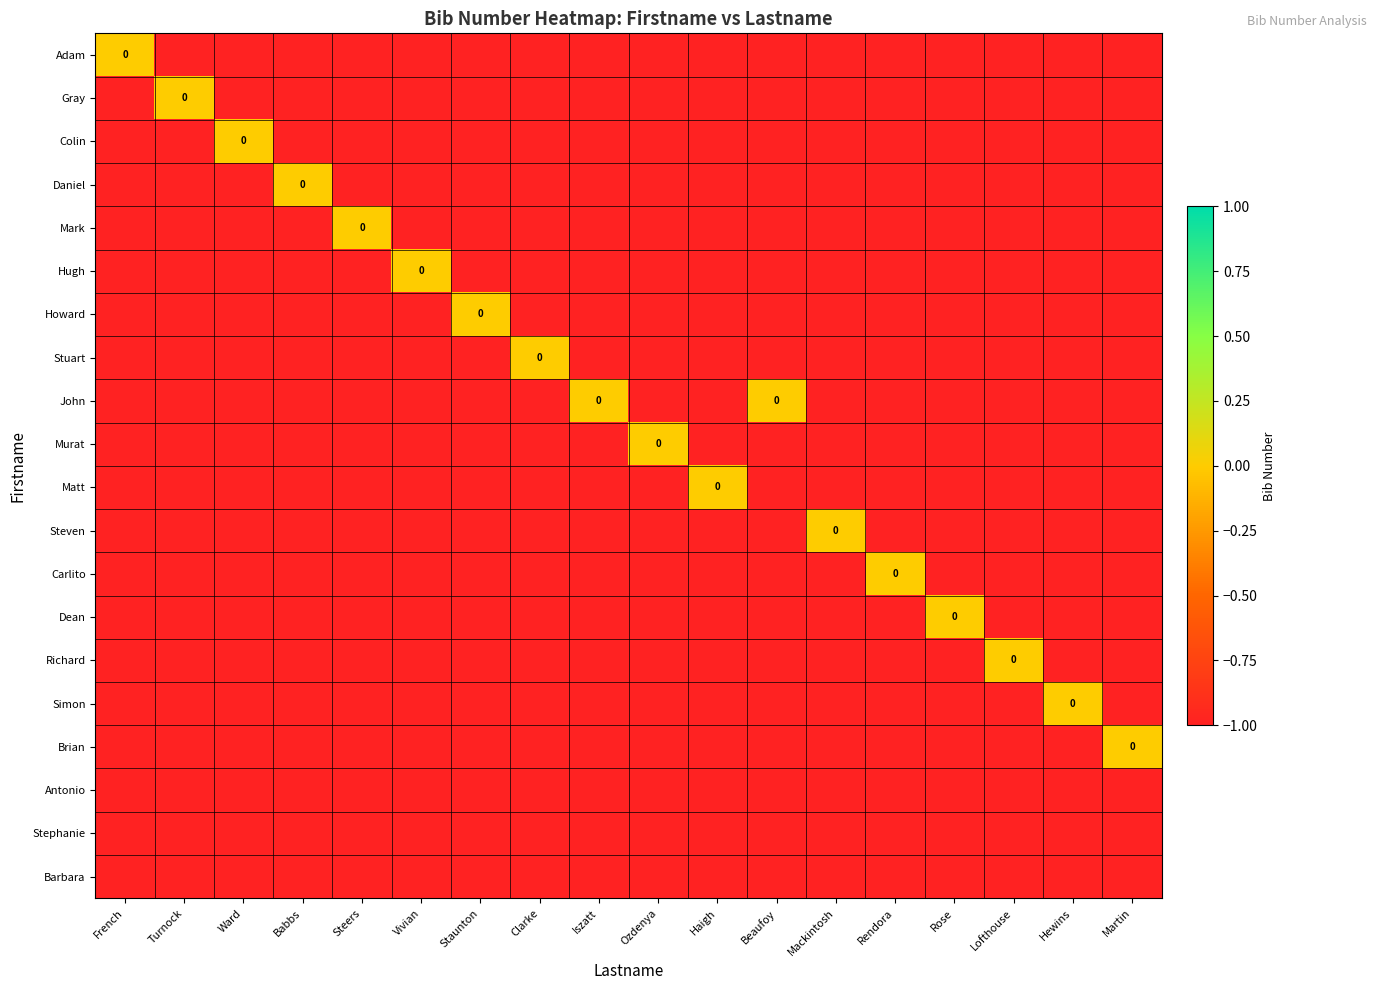

True or false: Barbara has a value of -1 at Steers.

True